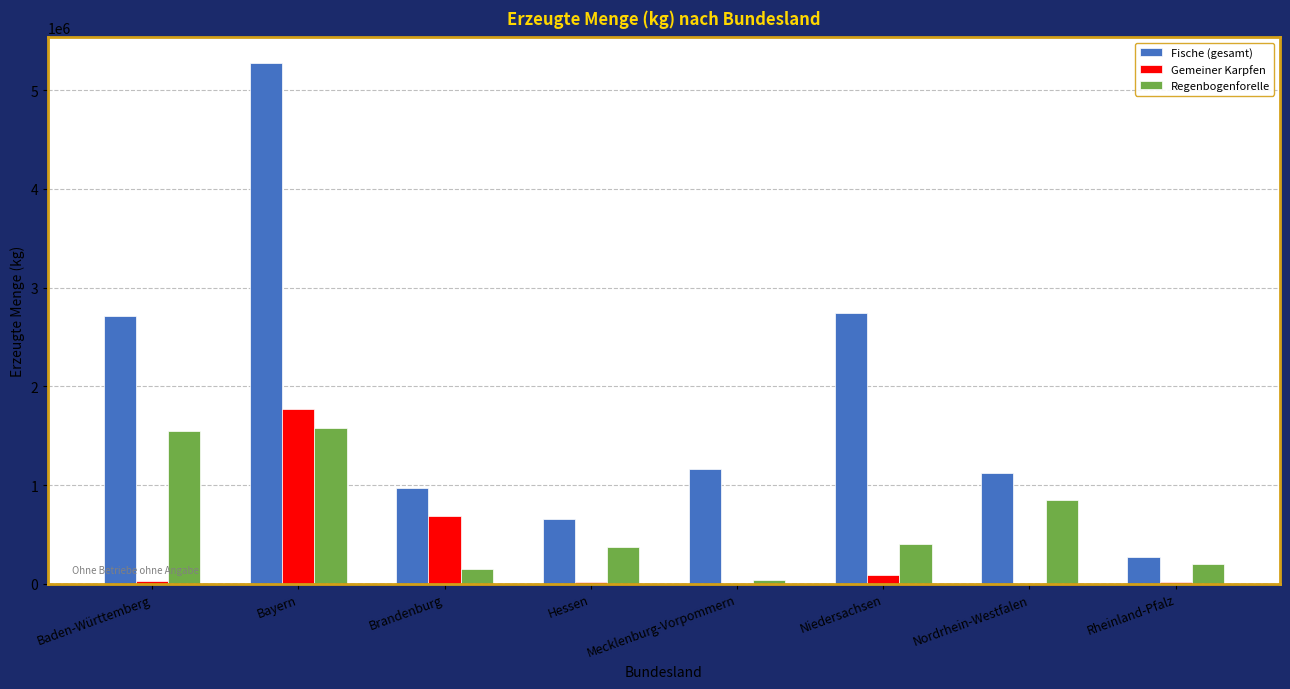

Is the value of Fische (gesamt) at Nordrhein-Westfalen greater than the value of Regenbogenforelle at Nordrhein-Westfalen?

Yes